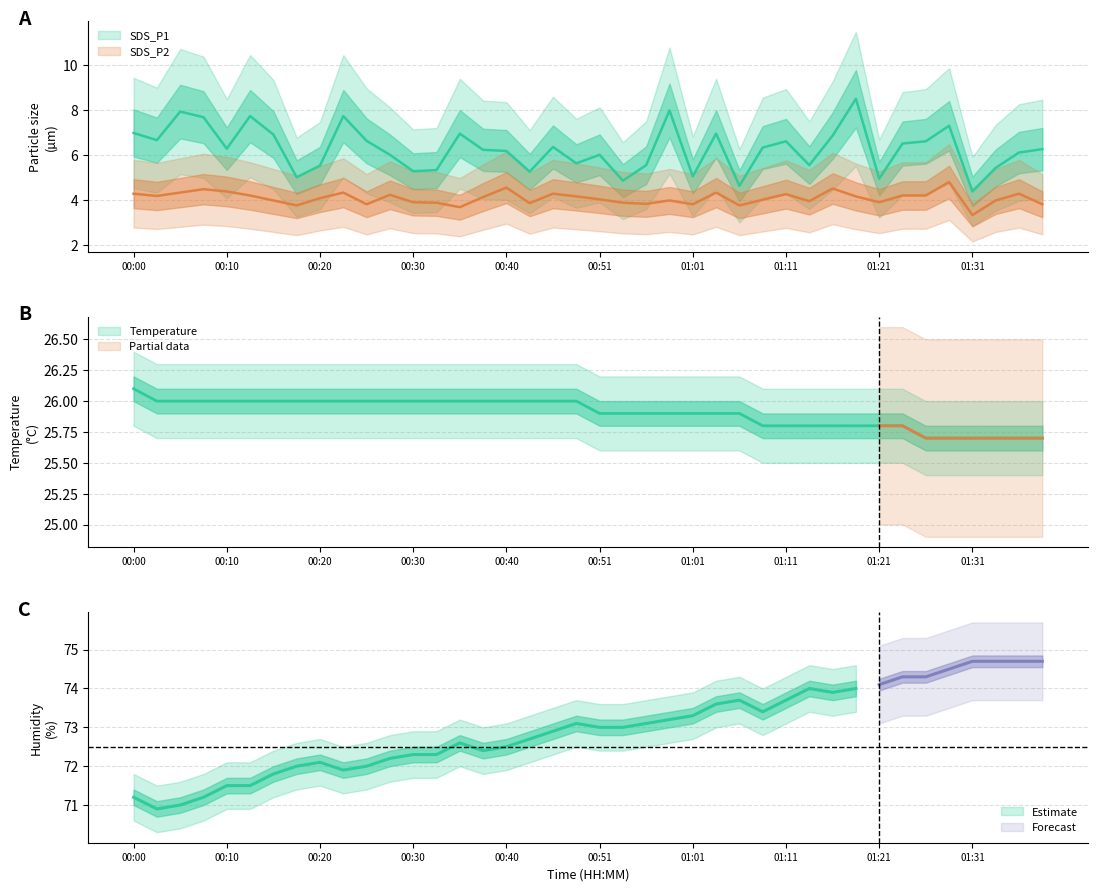

True or false: SDS_P2 and SDS_P1 cross at least once.

False